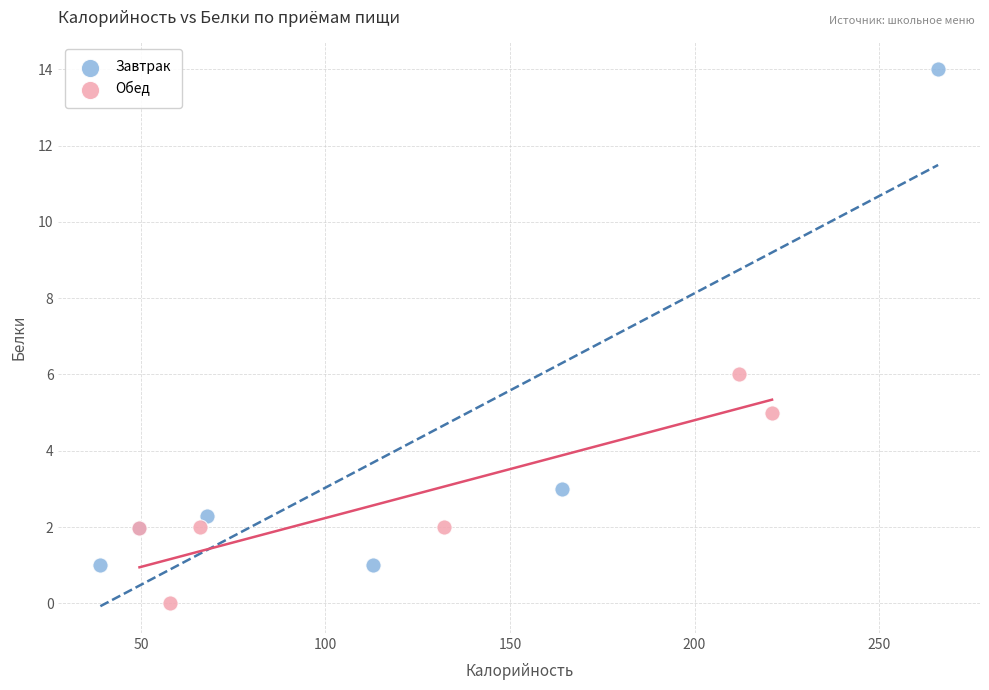

What are all the series names shown in the legend?

Завтрак, Обед